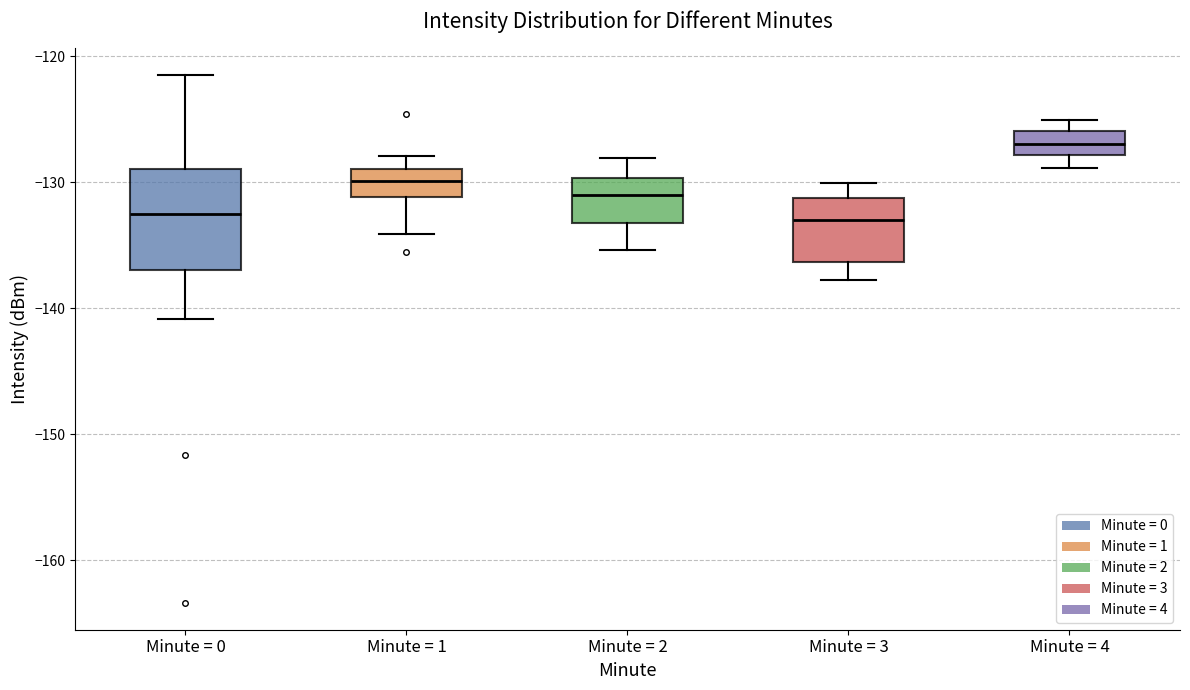

Reading left to right, transcribe this box plot: for each box, give where its median line is, the range the box spans, and where its two whiskers end, as read against the y-axis. The values are not printed on the chart, so give them approximately, as read against the axis.

Minute = 0: median -133, box -137 to -129, whiskers -141 to -121
Minute = 1: median -130, box -131 to -129, whiskers -134 to -128
Minute = 2: median -131, box -133 to -130, whiskers -135 to -128
Minute = 3: median -133, box -136 to -131, whiskers -138 to -130
Minute = 4: median -127, box -128 to -126, whiskers -129 to -125